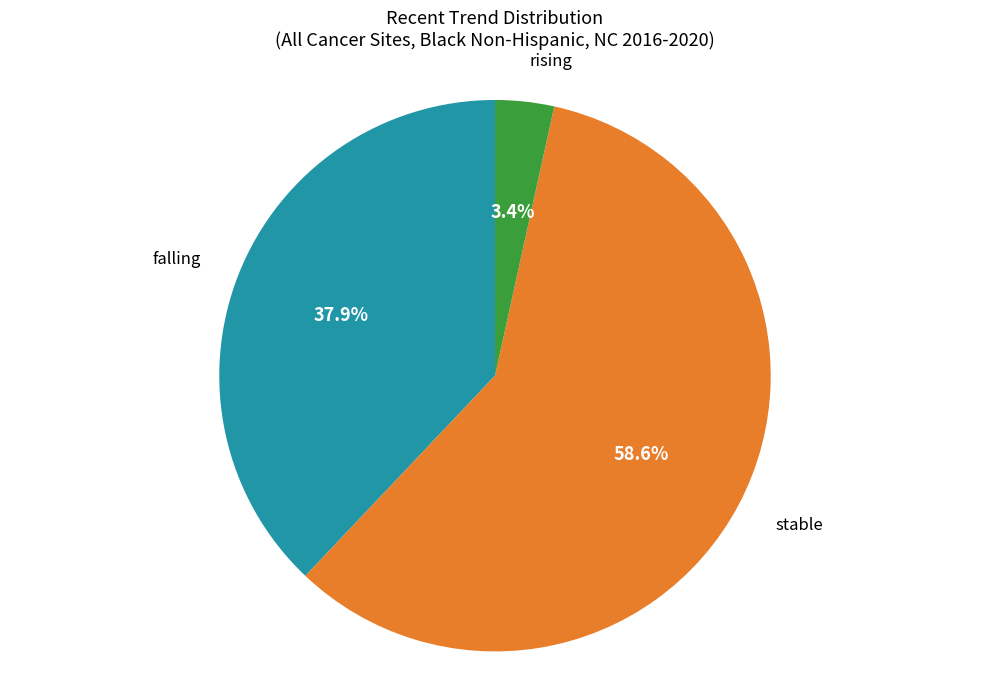

Between rising and stable, which is larger?

stable